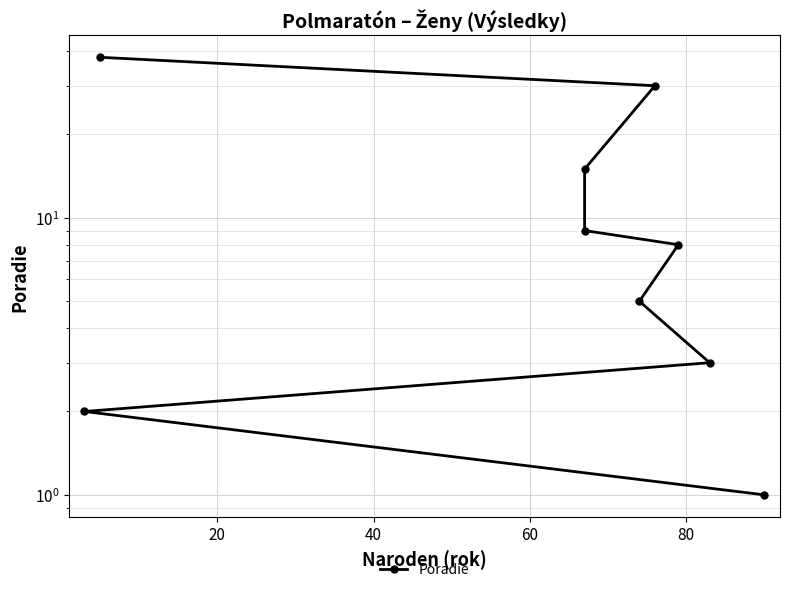

The value at 7 is 44. True or false?

False